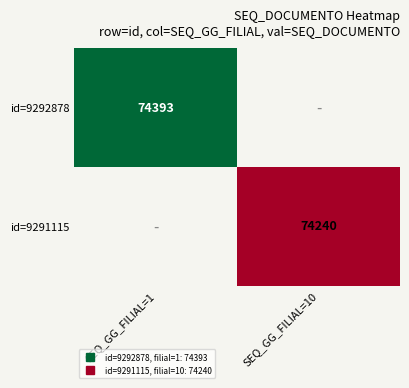

What is the minimum value for id=9292878?

74393.0